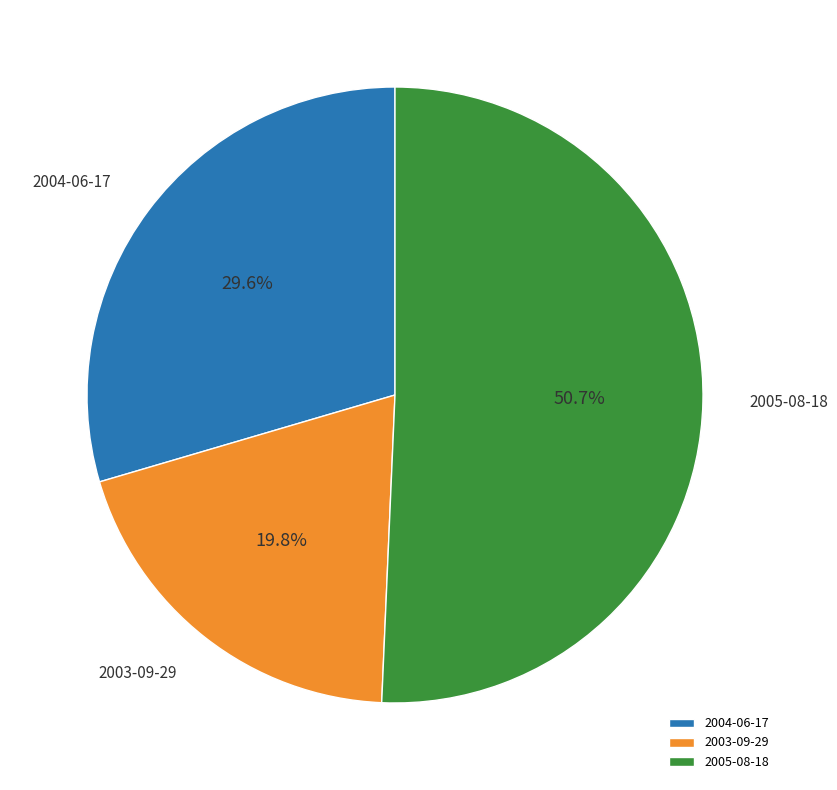

What percentage is NOT represented by 2003-09-29?

80.2%